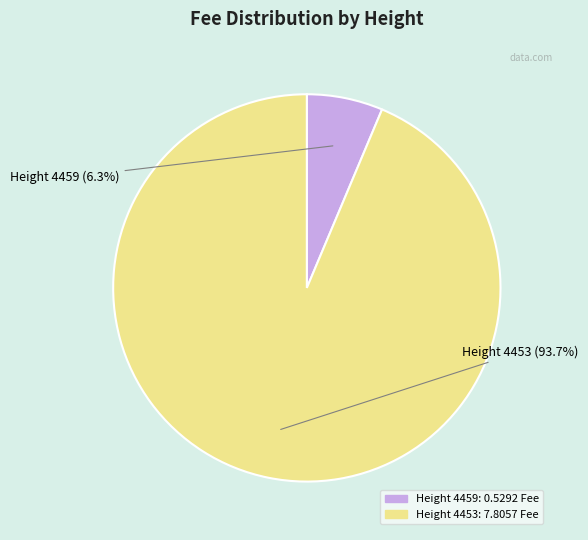

Does any single category account for the majority?

Yes